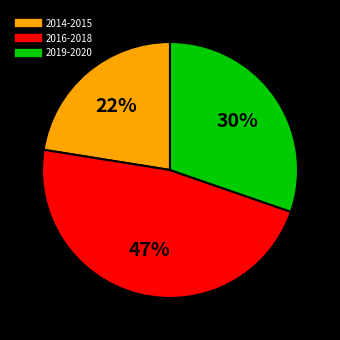

How many slices are in this pie chart?

3